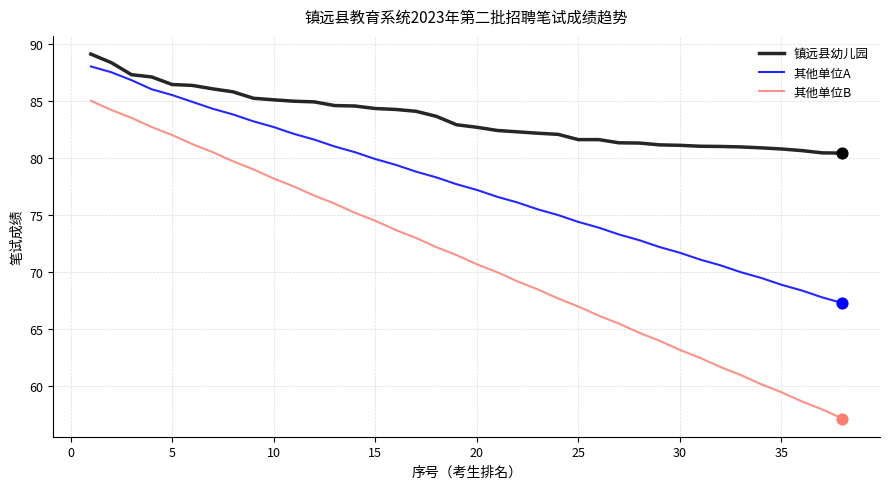

What are all the series names shown in the legend?

镇远县幼儿园, 其他单位A, 其他单位B